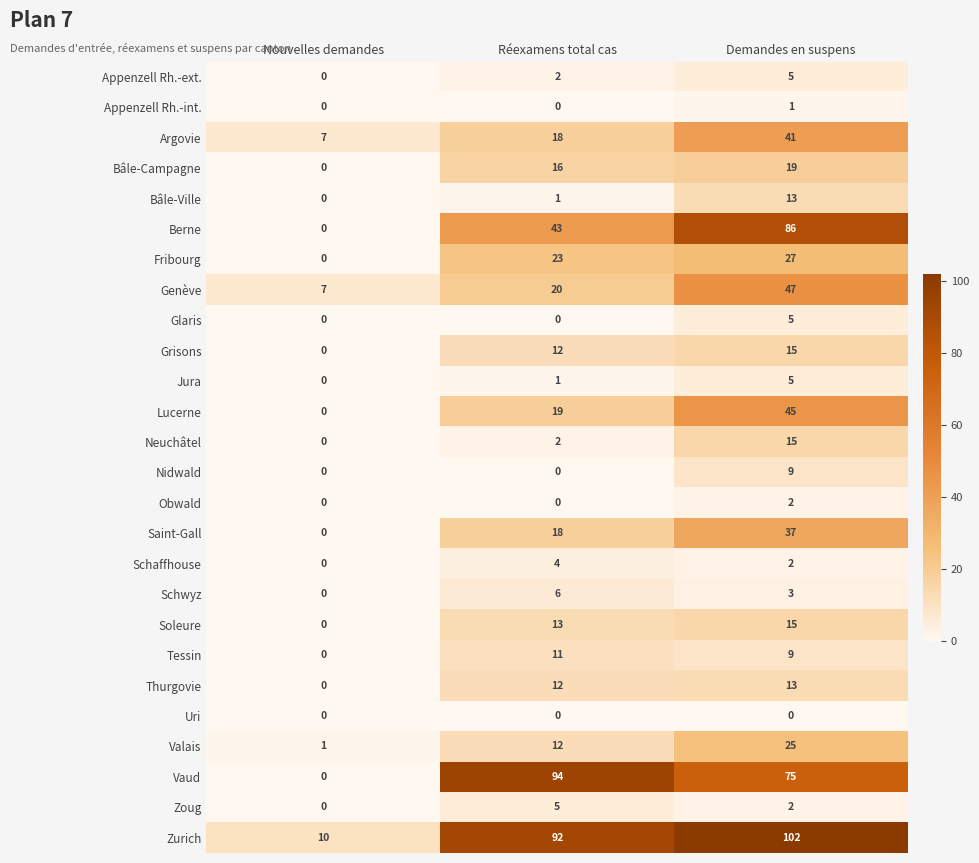

What is the difference between the Tessin values at Réexamens total cas and Nouvelles demandes?

11